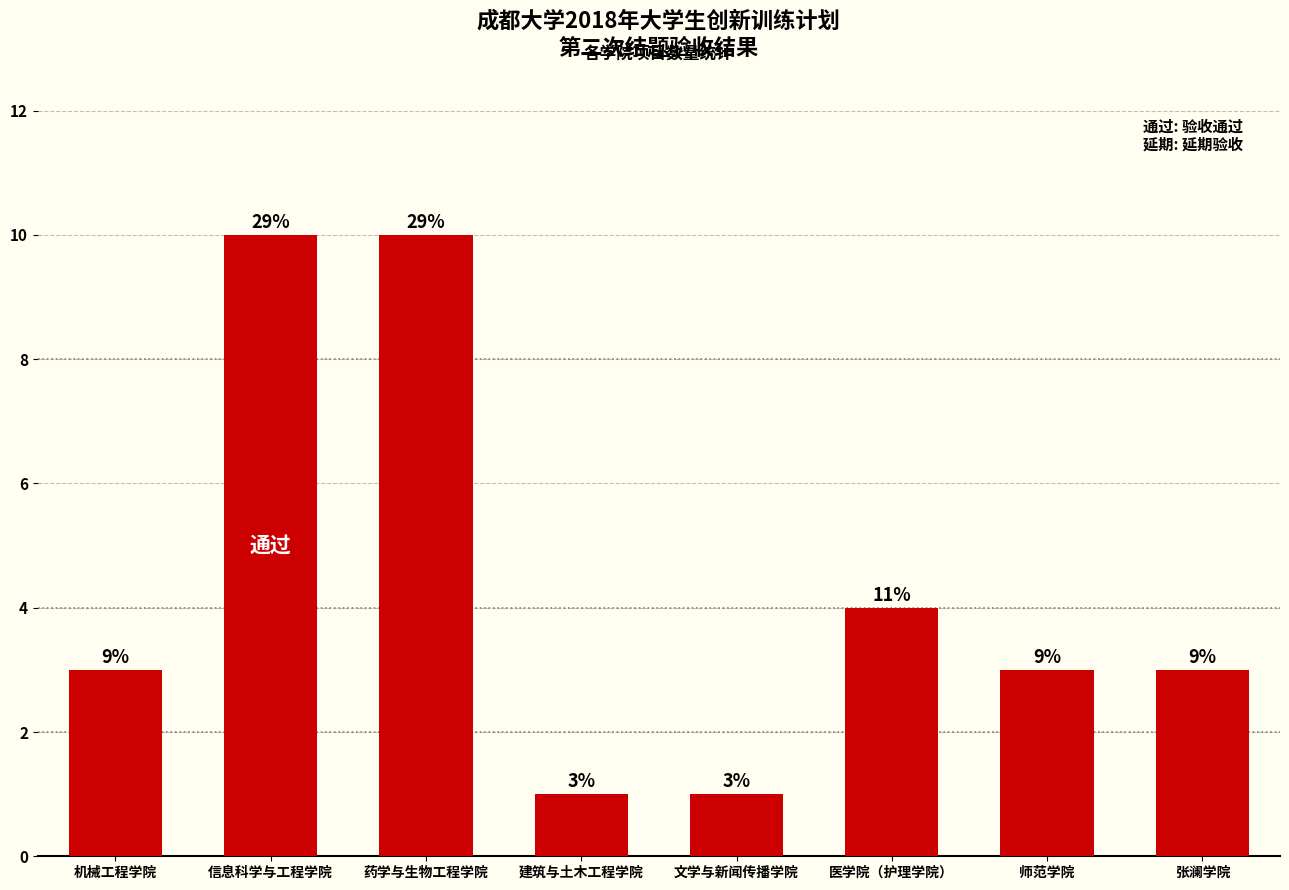

What is the difference between the second highest and second lowest values?

9